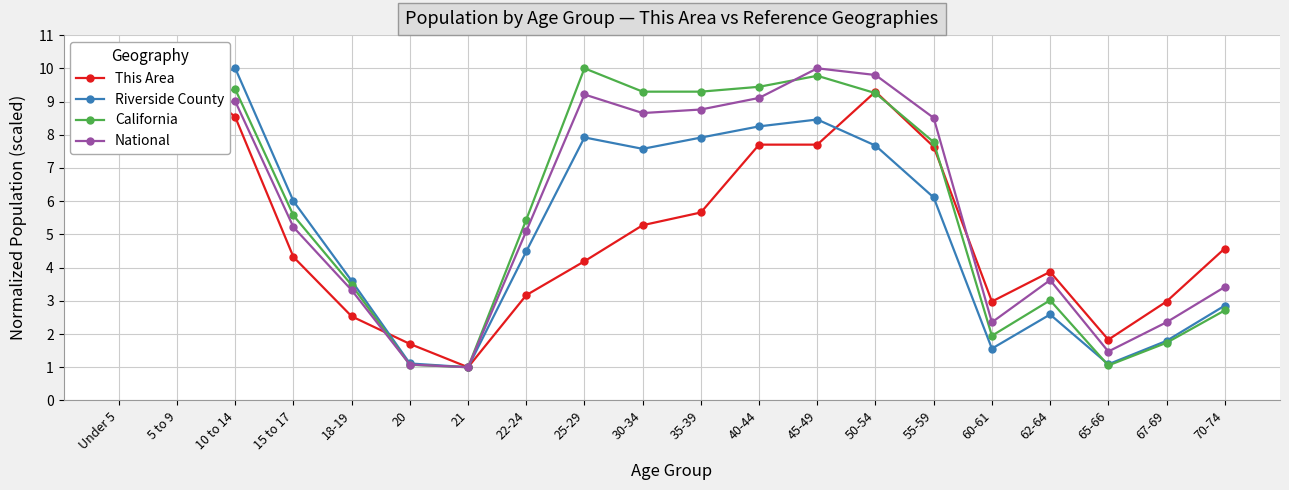

What is the minimum value for Riverside County?

1.0